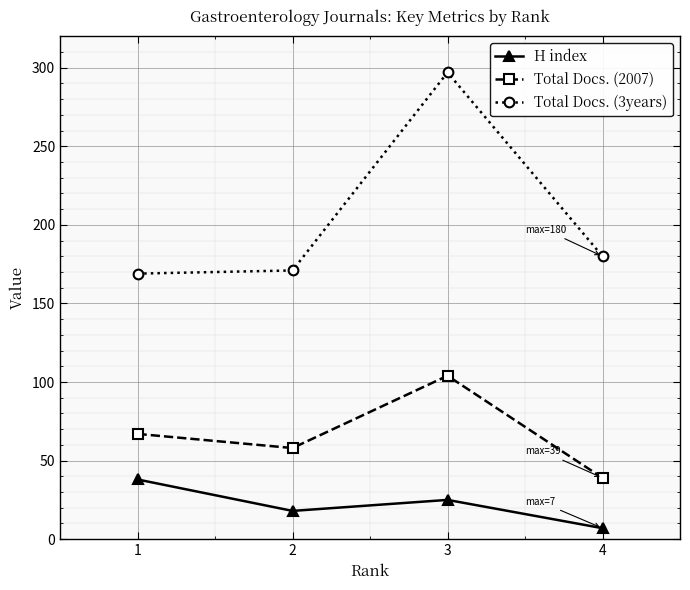

What is the maximum value for Total Docs. (2007)?

104